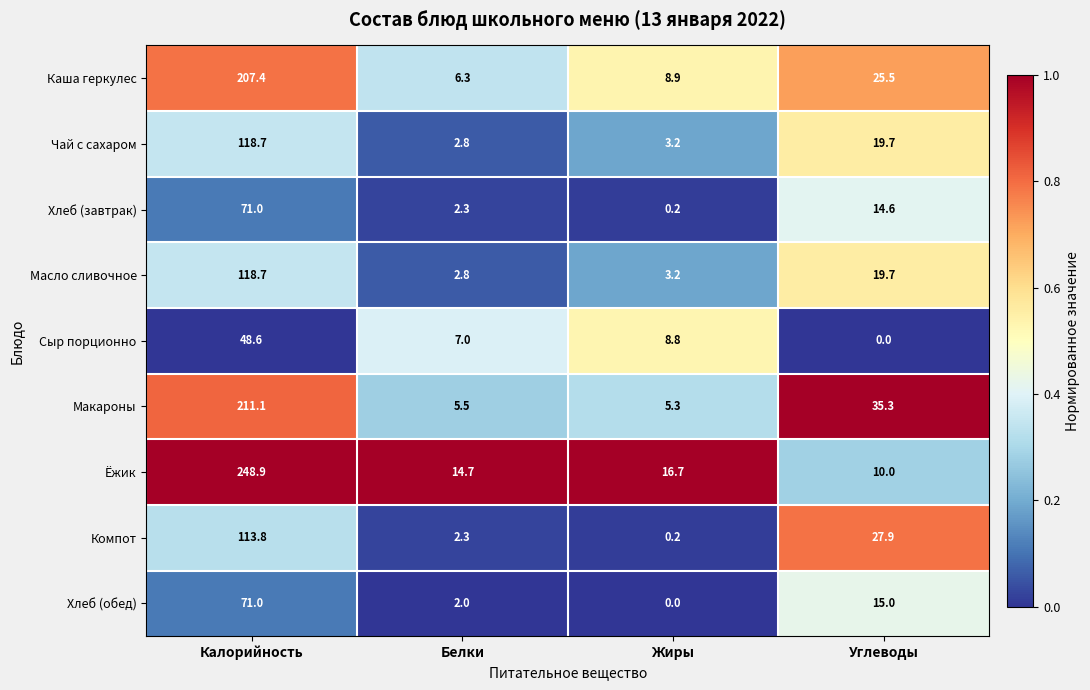

At which category does the chart reach its peak across all series?

Калорийность